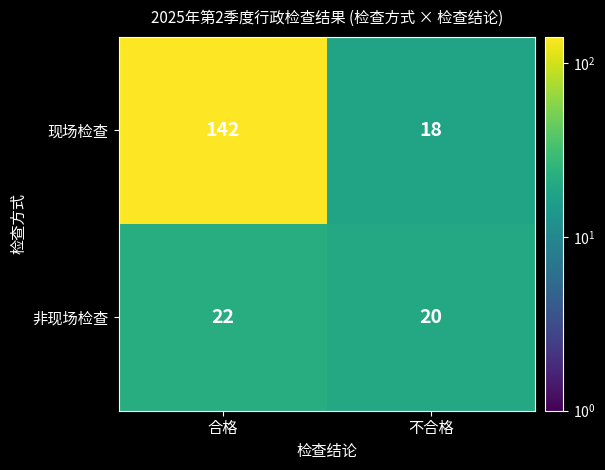

What is the average value of the 非现场检查 series?

21